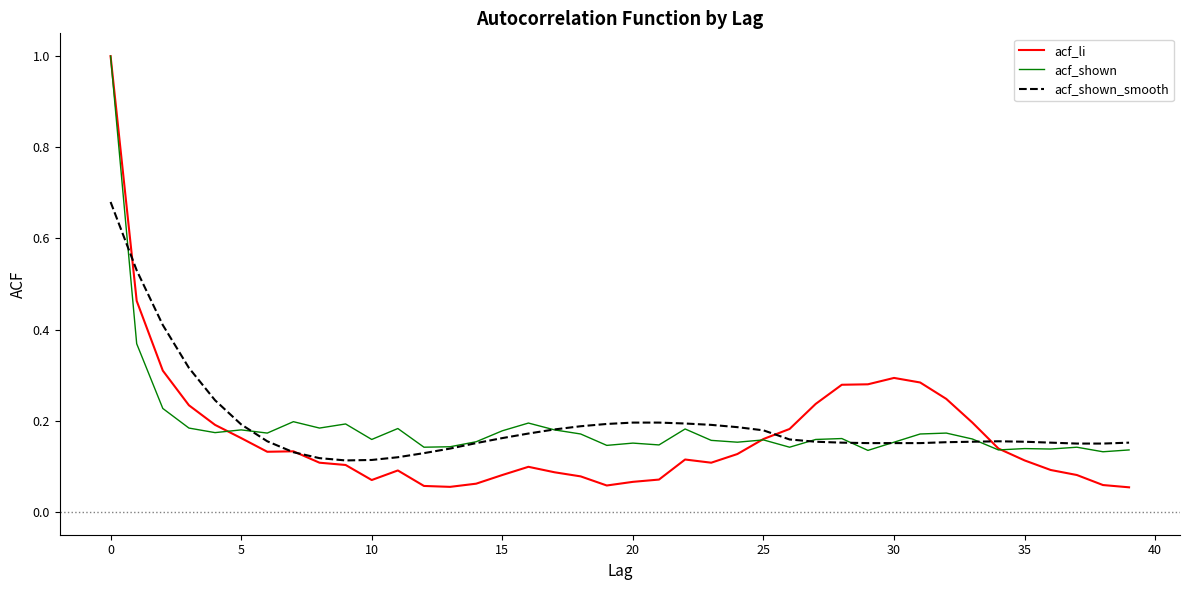

Which series has the widest spread of values?

acf_li